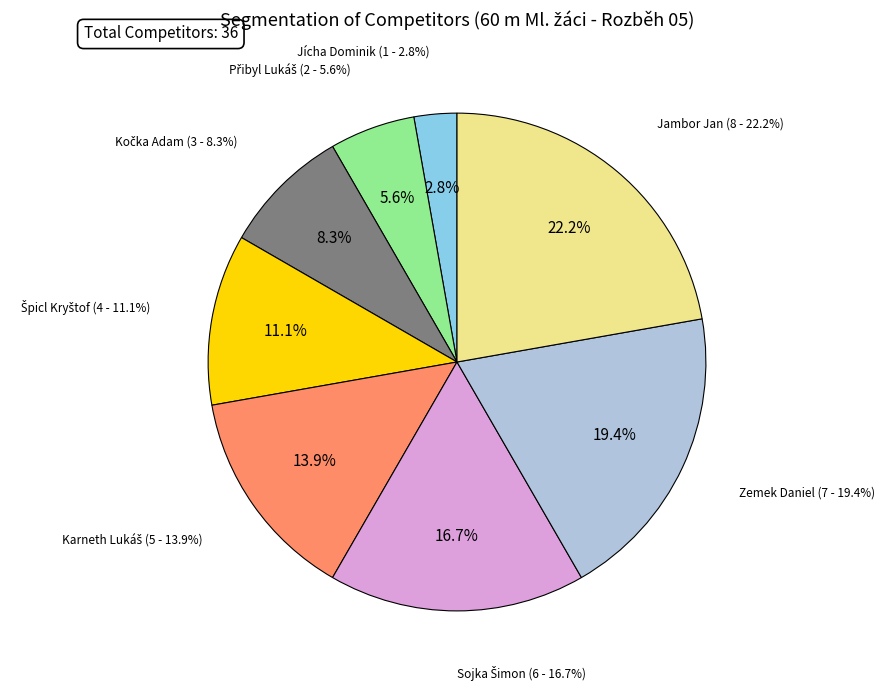

True or false: Špicl Kryštof accounts for 11% of the total.

True